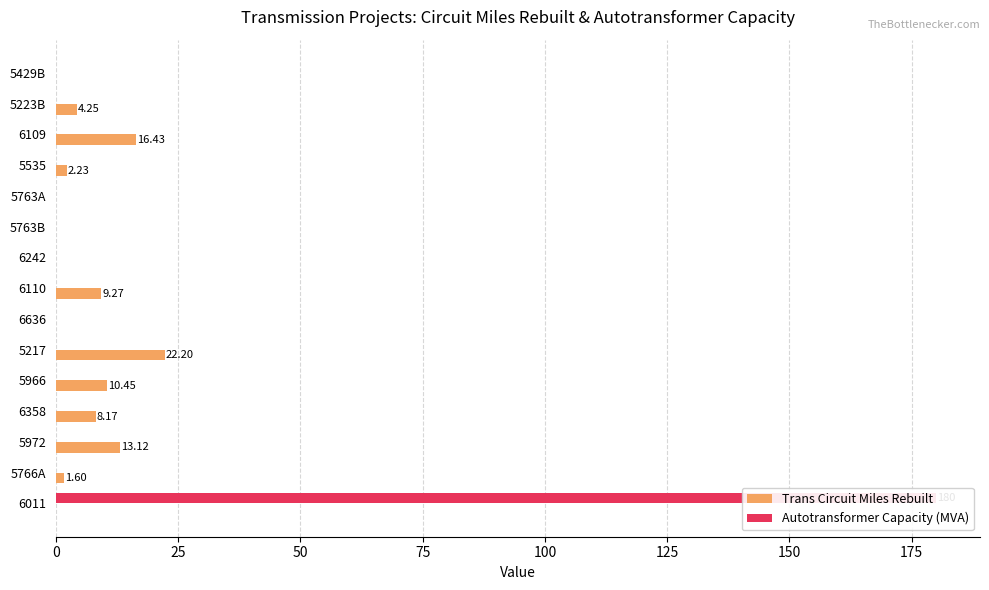

Which series has the largest total across all categories?

Autotransformer Capacity (MVA)